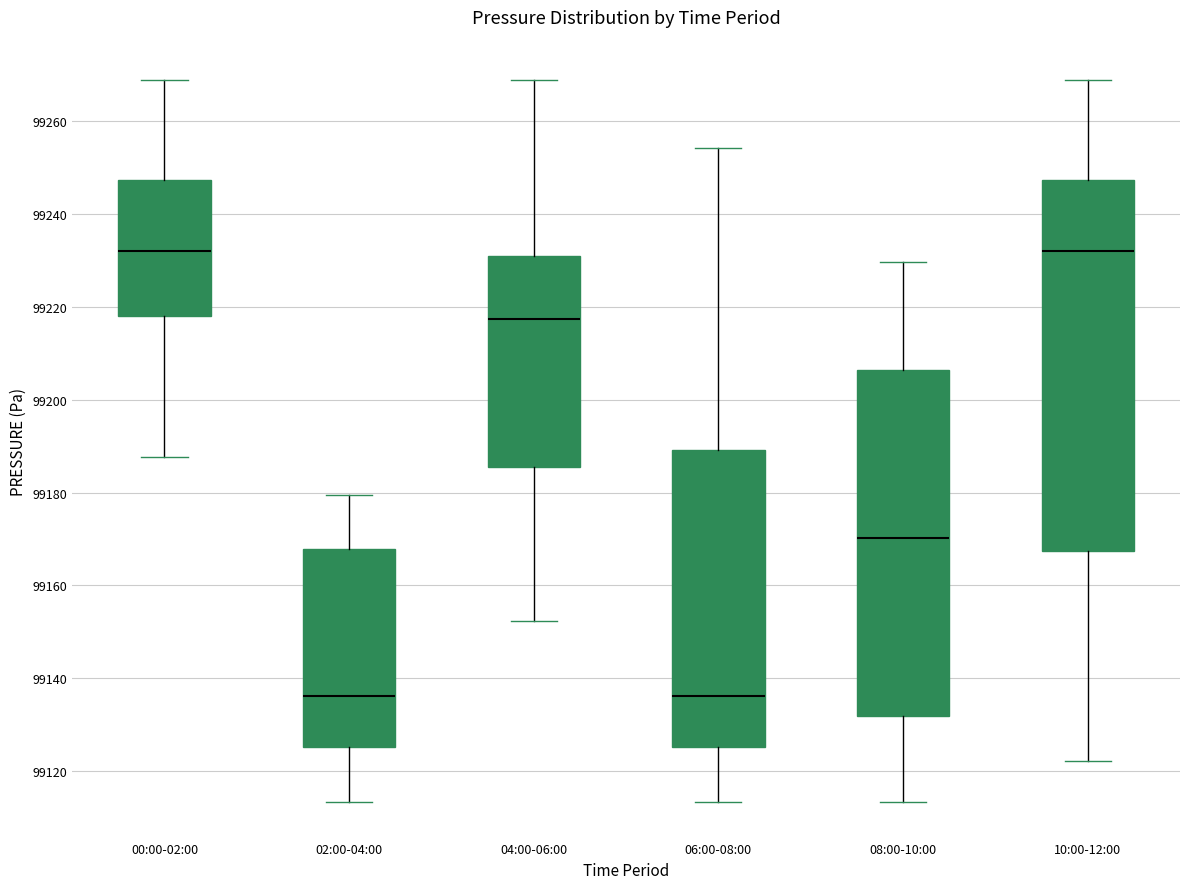

Comparing the boxes themselves (not the whiskers), which one is the tallest?

10:00-12:00